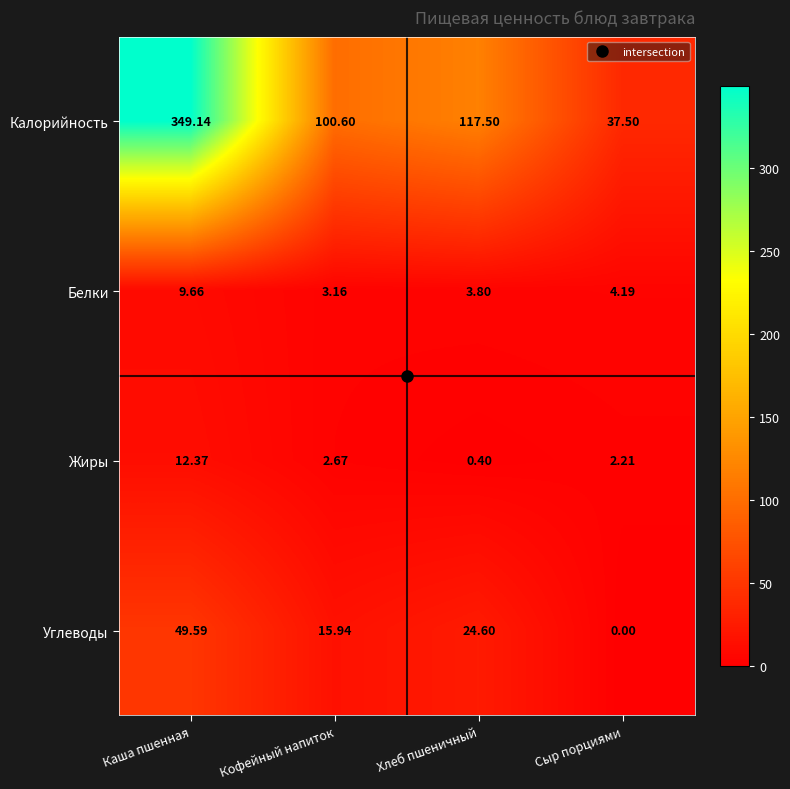

Which series has the largest total across all categories?

Калорийность